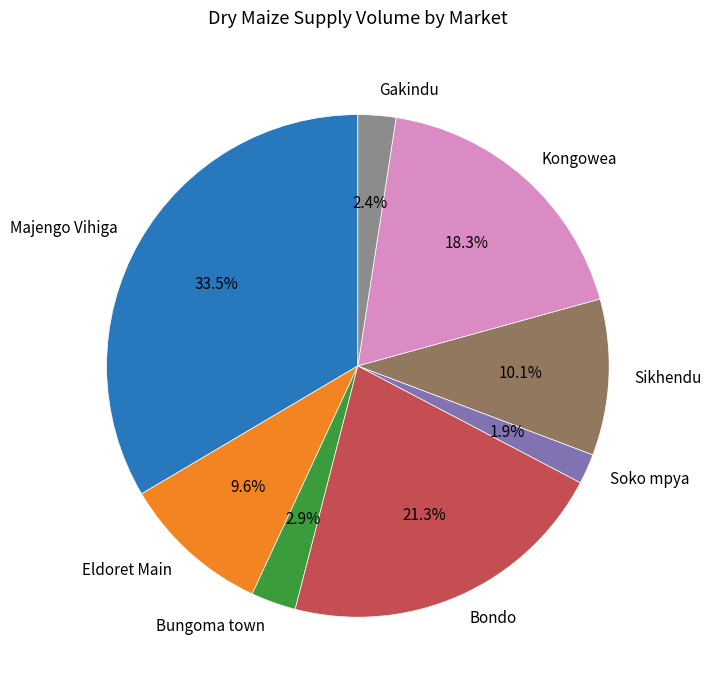

To the nearest percent, what is the average slice percentage?

12%